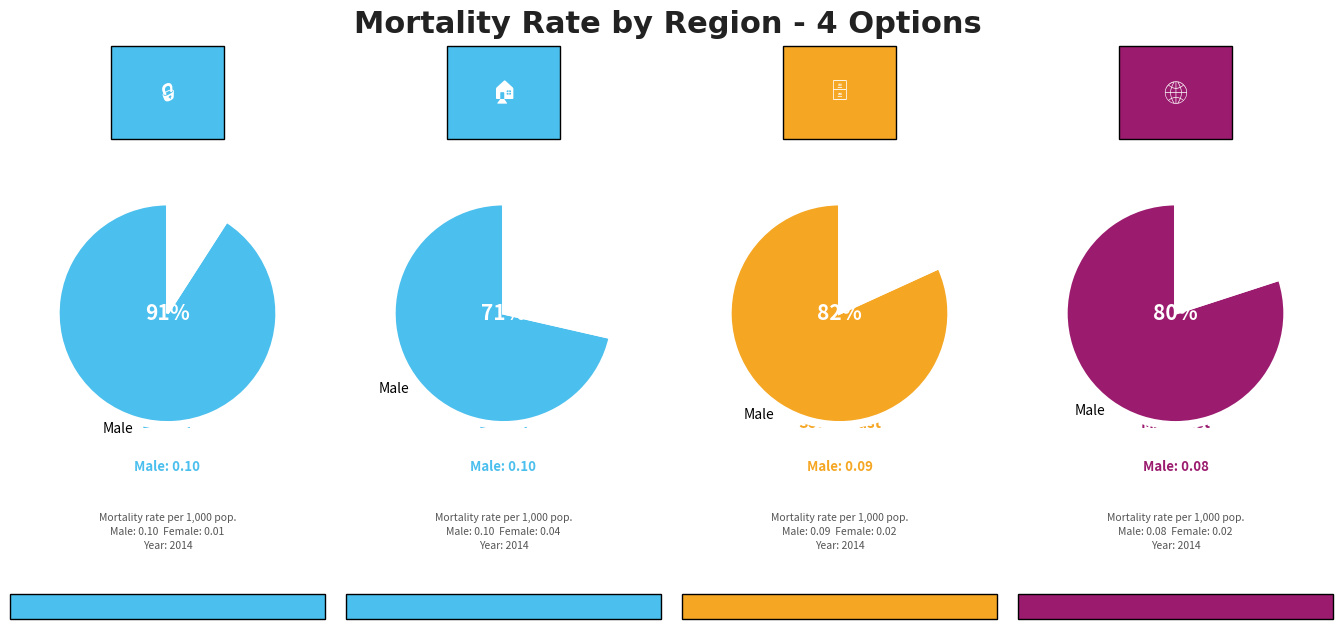

Which series has the largest range (max minus min)?

Male